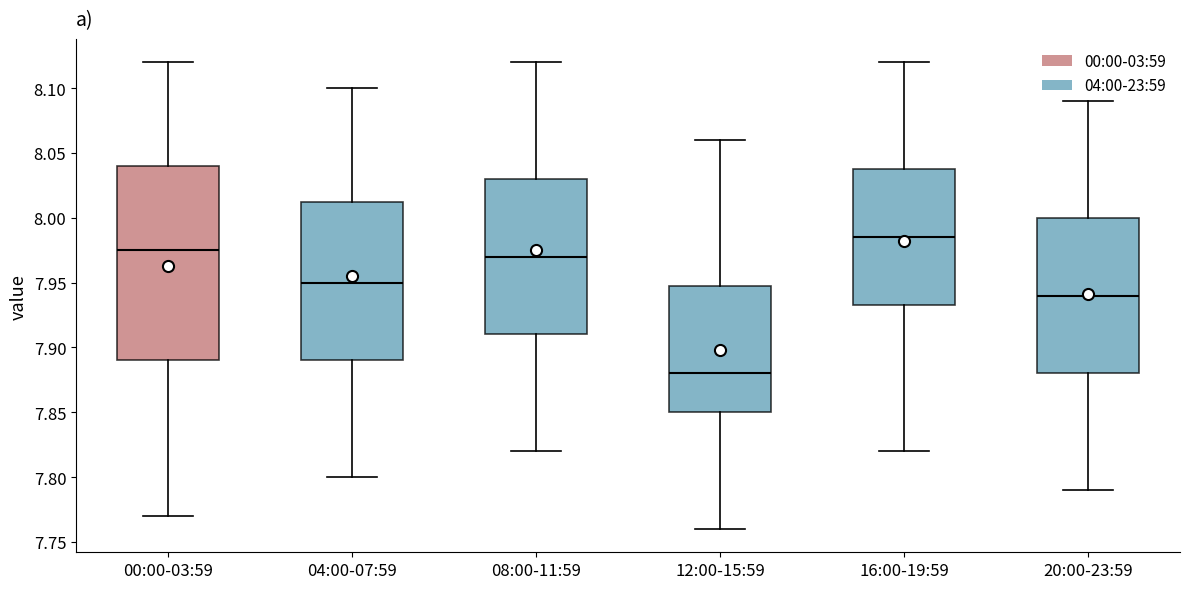

Reading left to right, read every box against the y-axis: the position of its median line, the range the box covers, and the ends of its whiskers. The values are not printed on the chart, so give them approximately, as read against the axis.

00:00-03:59: median 7.975, box 7.890 to 8.040, whiskers 7.770 to 8.120
04:00-07:59: median 7.950, box 7.890 to 8.015, whiskers 7.800 to 8.100
08:00-11:59: median 7.970, box 7.910 to 8.030, whiskers 7.820 to 8.120
12:00-15:59: median 7.880, box 7.850 to 7.950, whiskers 7.760 to 8.060
16:00-19:59: median 7.985, box 7.935 to 8.040, whiskers 7.820 to 8.120
20:00-23:59: median 7.940, box 7.880 to 8.000, whiskers 7.790 to 8.090